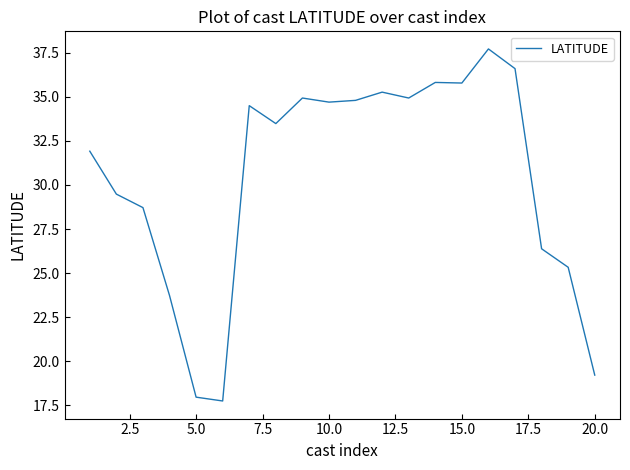

What is the difference between the maximum and minimum values?

20.0